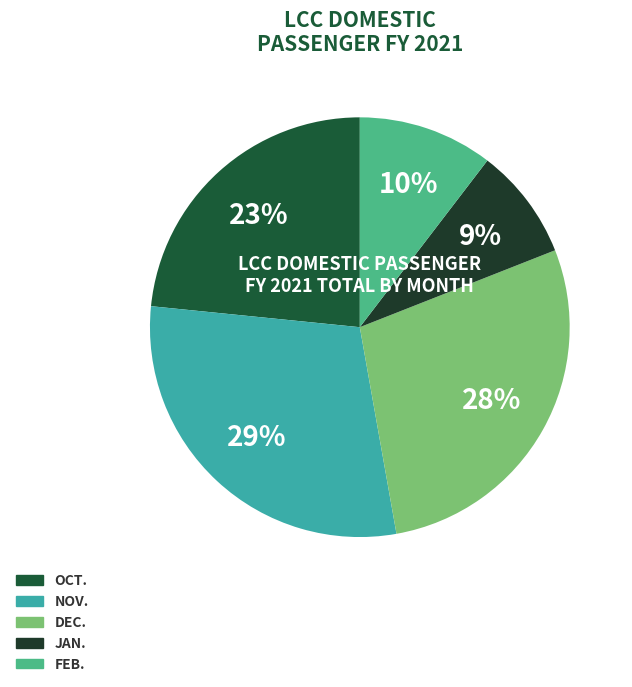

The FEB. slice represents 3% of the pie. True or false?

False